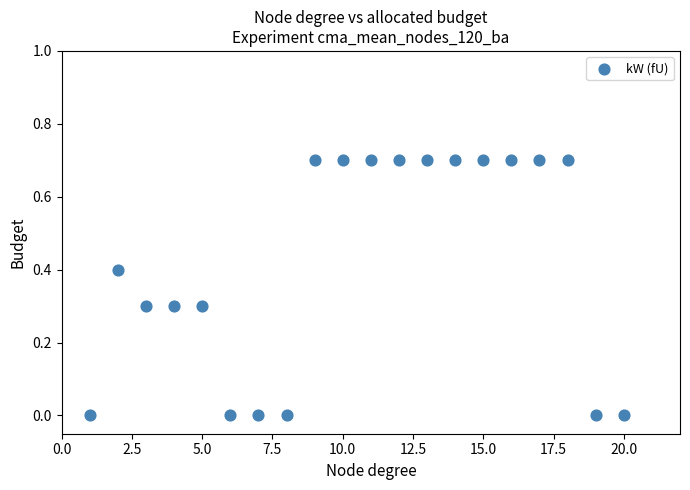

What is the range of X values (max minus min)?

19.0